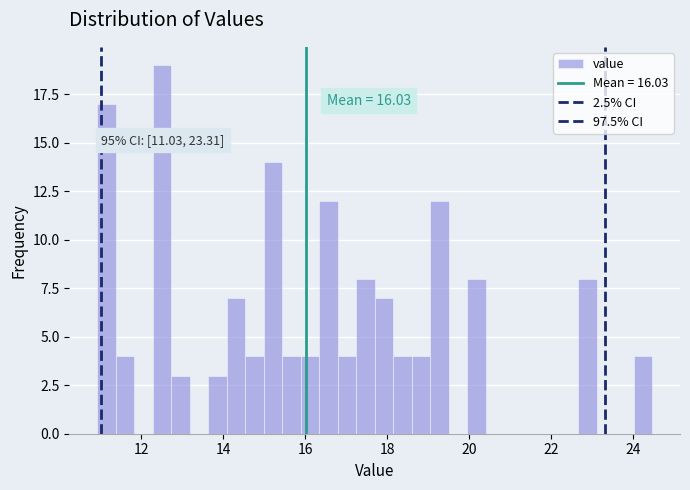

Around what value on the x-axis is the tallest bar? Give the approximate position of its centre, as read against the axis.

12.6